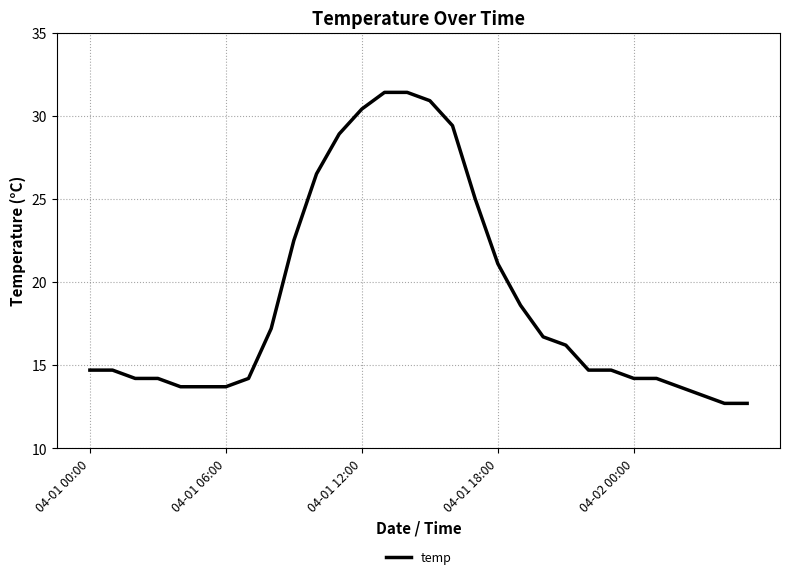

Reading right to left, extract all data points from this chart.

12.7	12.7	13.2	13.7	14.2	14.2	14.7	14.7	16.2	16.7	18.6	21.1	25.0	29.4	30.9	31.4	31.4	30.4	28.9	26.5	22.5	17.2	14.2	13.7	13.7	13.7	14.2	14.2	14.7	14.7